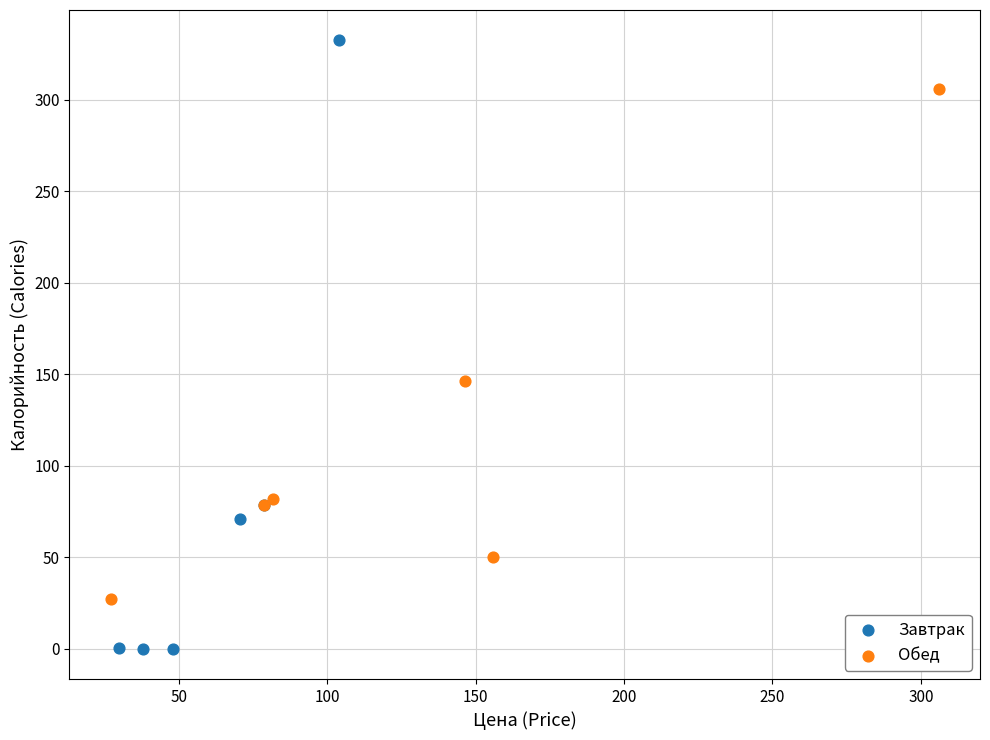

Which series contains the highest Y value?

Завтрак